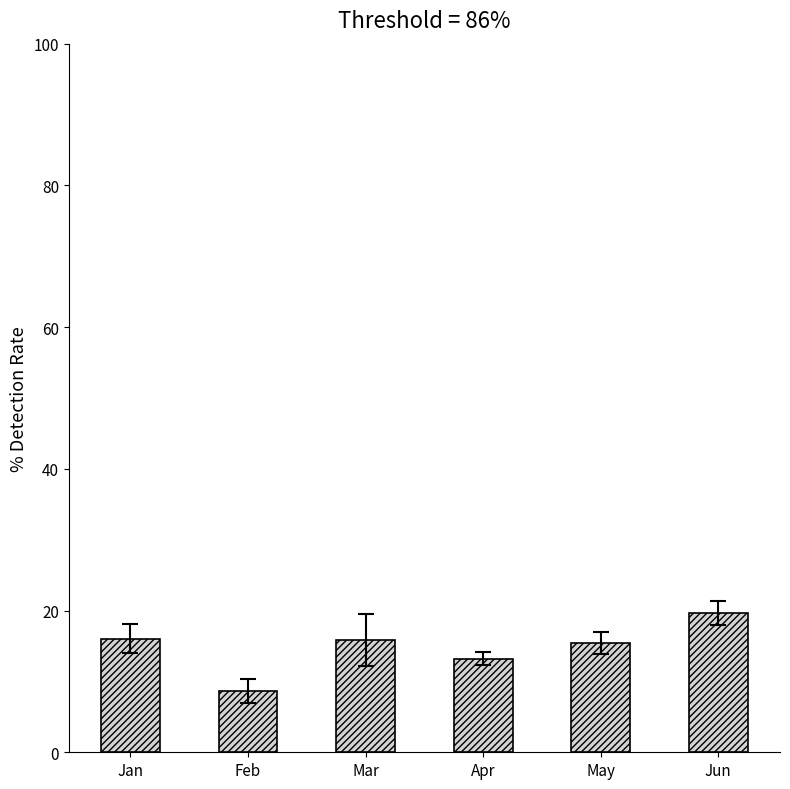

What is the change in value from Apr to Jun?

+6.4